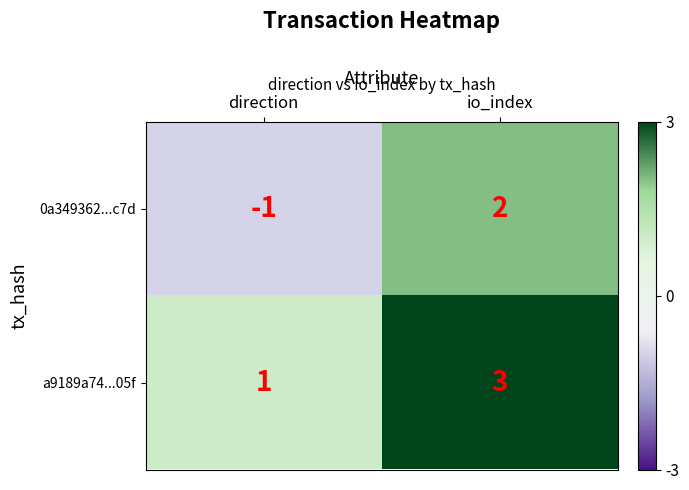

Reading left to right, list all the values displayed in this chart.

0a349362...c7d: direction=-1	io_index=2
a9189a74...05f: direction=1	io_index=3